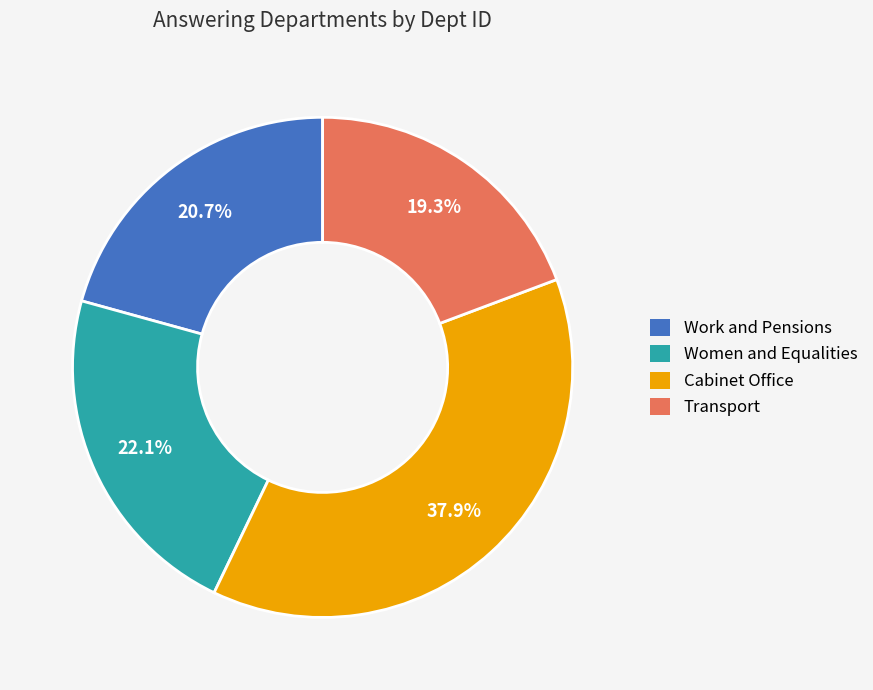

Which slice is the smallest?

Transport